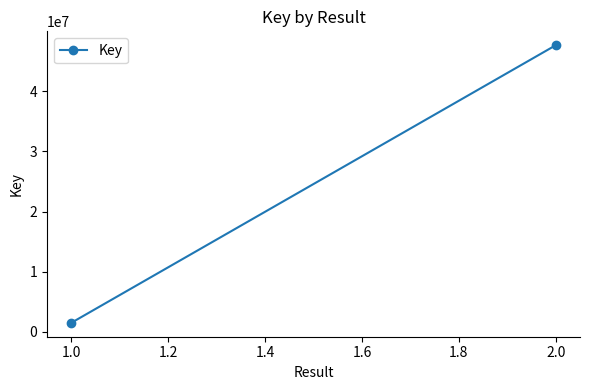

What is the difference between the maximum and minimum values?

46134477